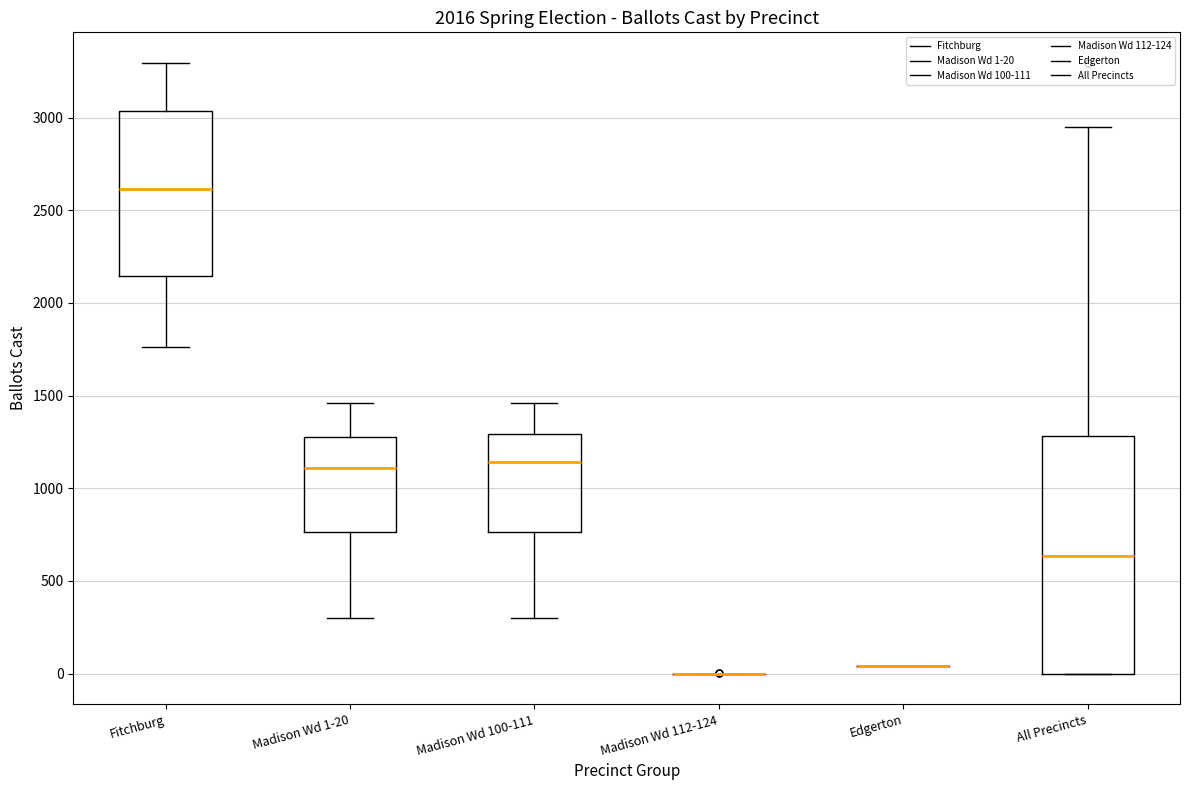

Reading left to right, read every box against the y-axis: the position of its median line, the range the box covers, and the ends of its whiskers. The values are not printed on the chart, so give them approximately, as read against the axis.

Fitchburg: median 2600, box 2150 to 3050, whiskers 1750 to 3300
Madison Wd 1-20: median 1100, box 750 to 1300, whiskers 300 to 1450
Madison Wd 100-111: median 1150, box 750 to 1300, whiskers 300 to 1450
Madison Wd 112-124: box collapsed to a line at 0, whiskers 0 to 0
Edgerton: box collapsed to a line at 50, whiskers 50 to 50
All Precincts: median 650, box 0 to 1300, whiskers 0 to 2950